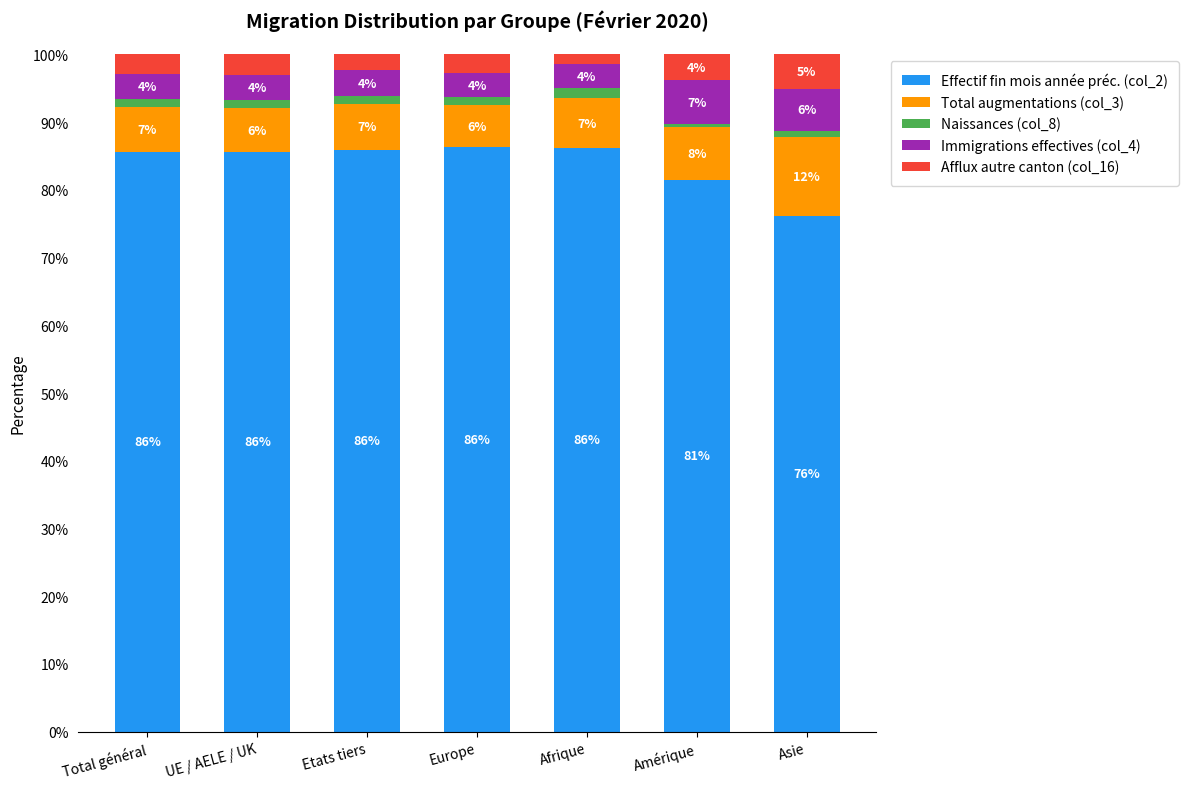

At which category is the sum across all series the highest?

Europe